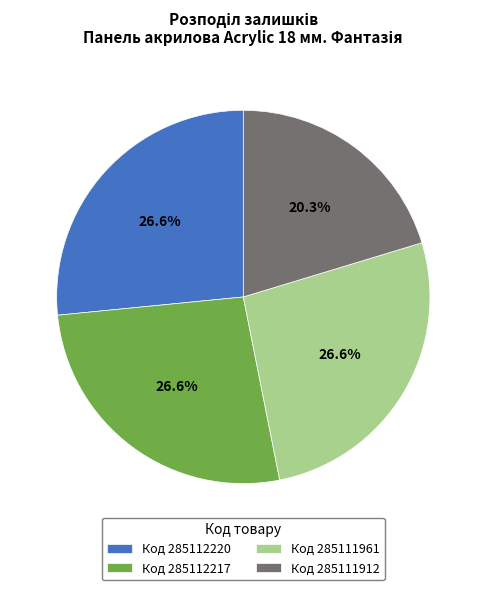

Does any single category account for the majority?

No